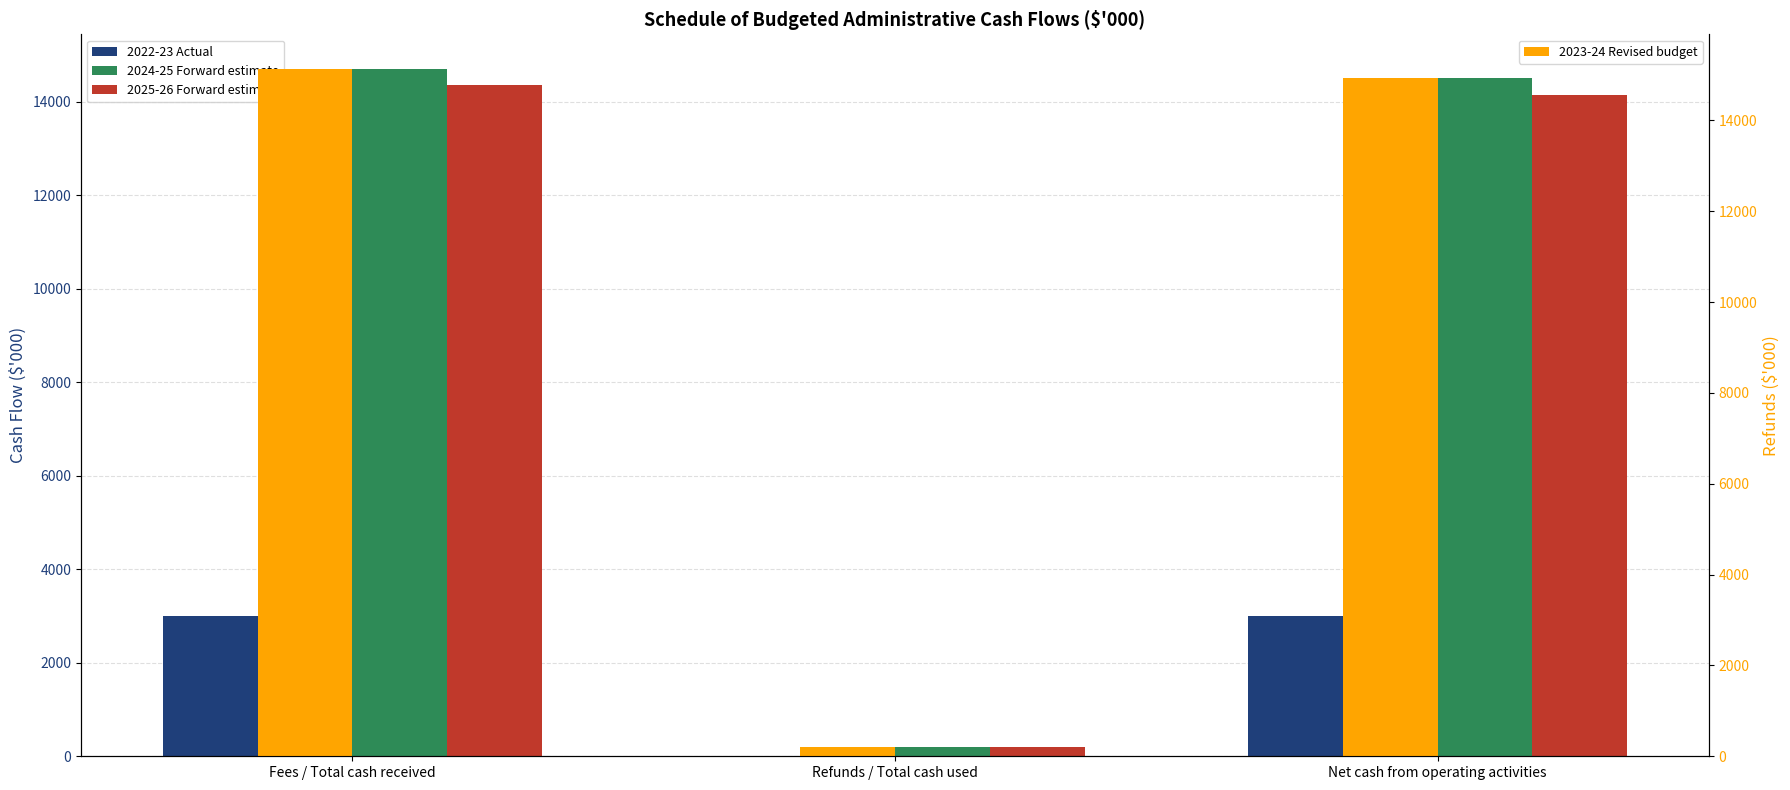

Reading left to right, transcribe all the data shown in this chart.

2022-23 Actual: 3002	8	2994
2024-25 Forward estimate: 14705	200	14505
2025-26 Forward estimate: 14347	200	14147
2023-24 Revised budget: 15137	200	14937